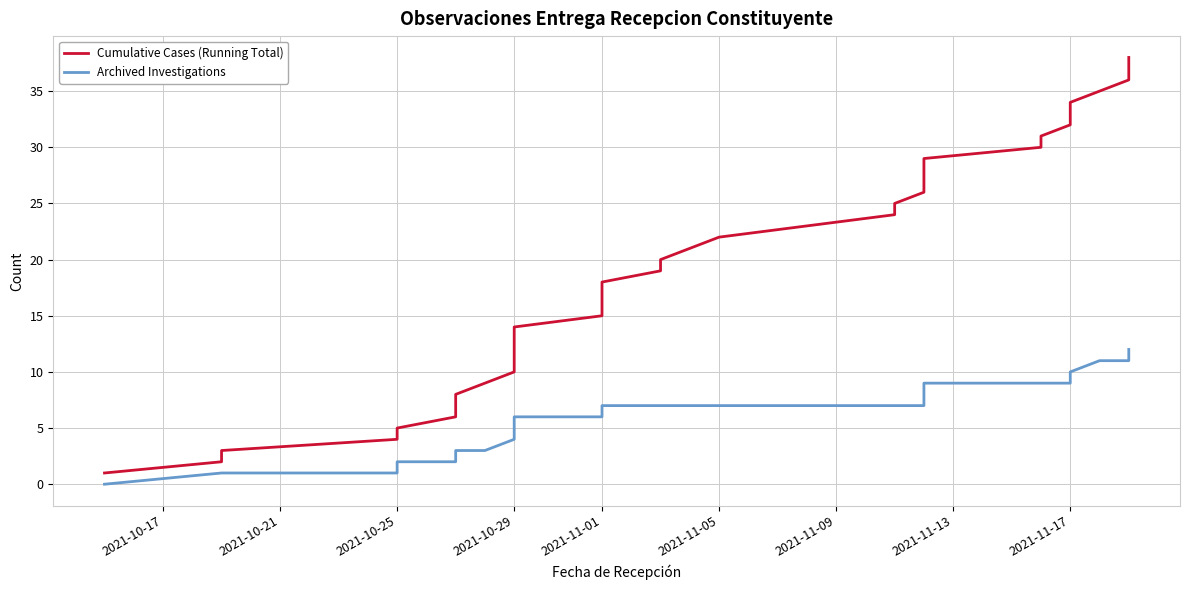

What is the value of the Archived Investigations point at the 8th from the left?

3